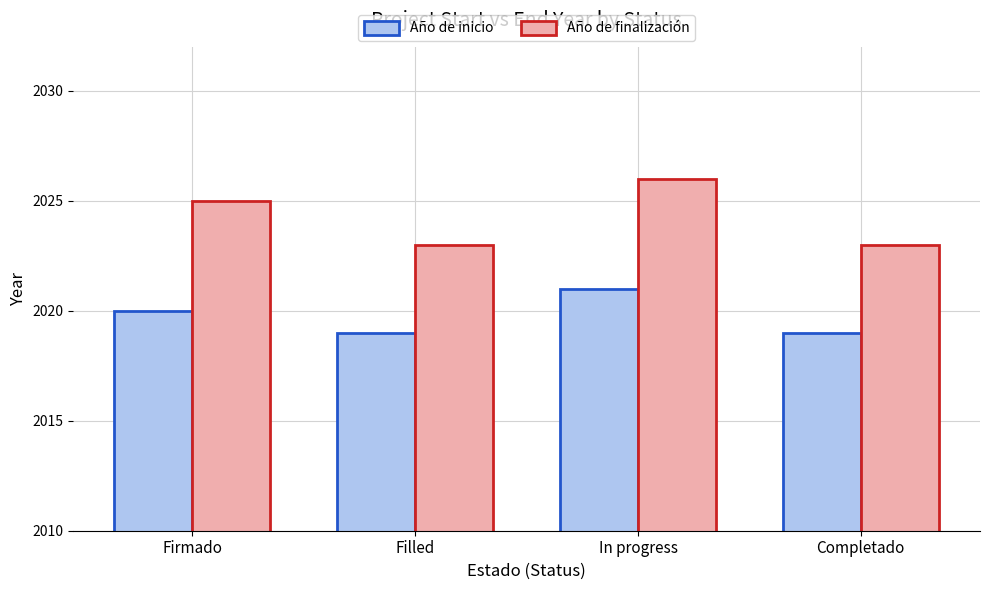

How many bars are there in total?

8